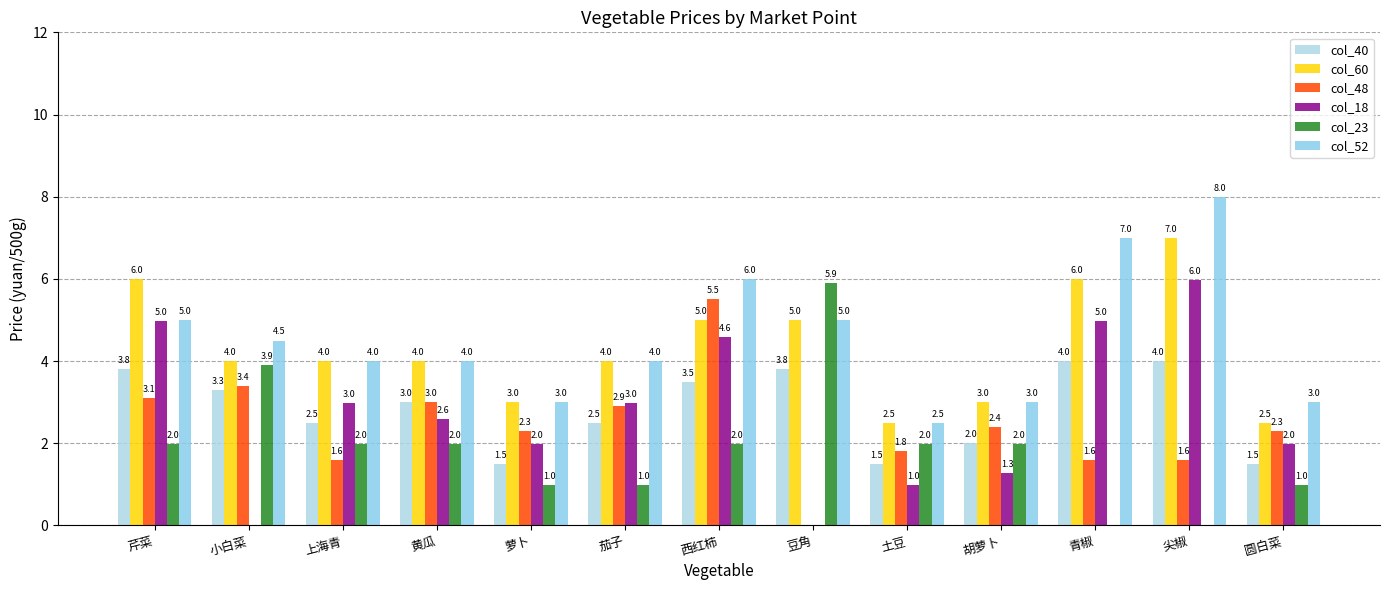

Count the col_60 values in the range 3 to 5.

8